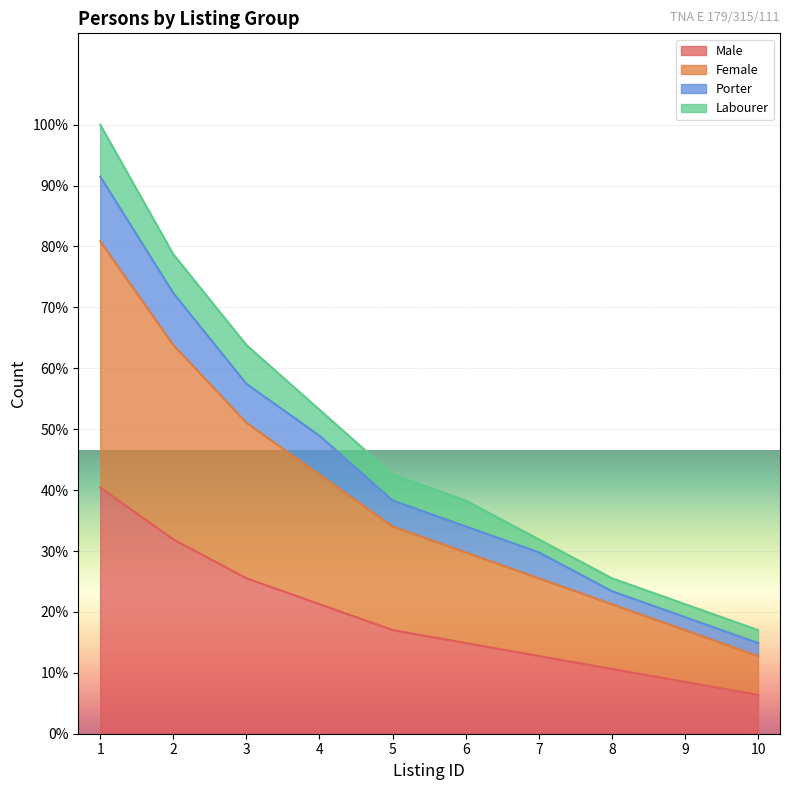

Between 6 and 9, which is larger?

6